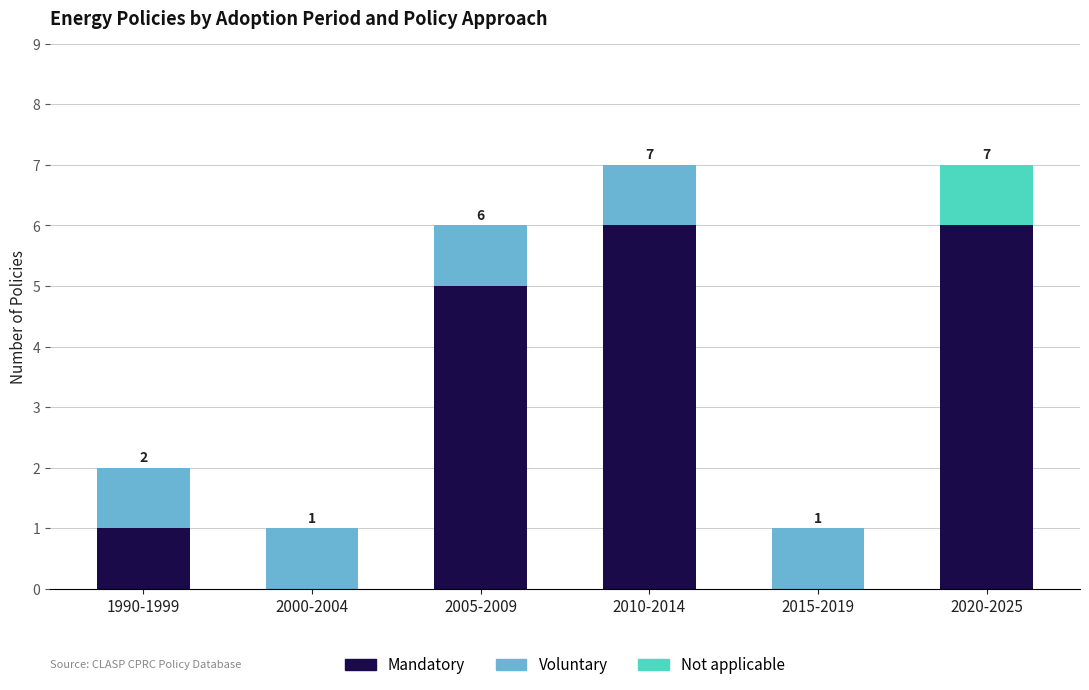

True or false: Mandatory has a value of 1 at 1990-1999.

True